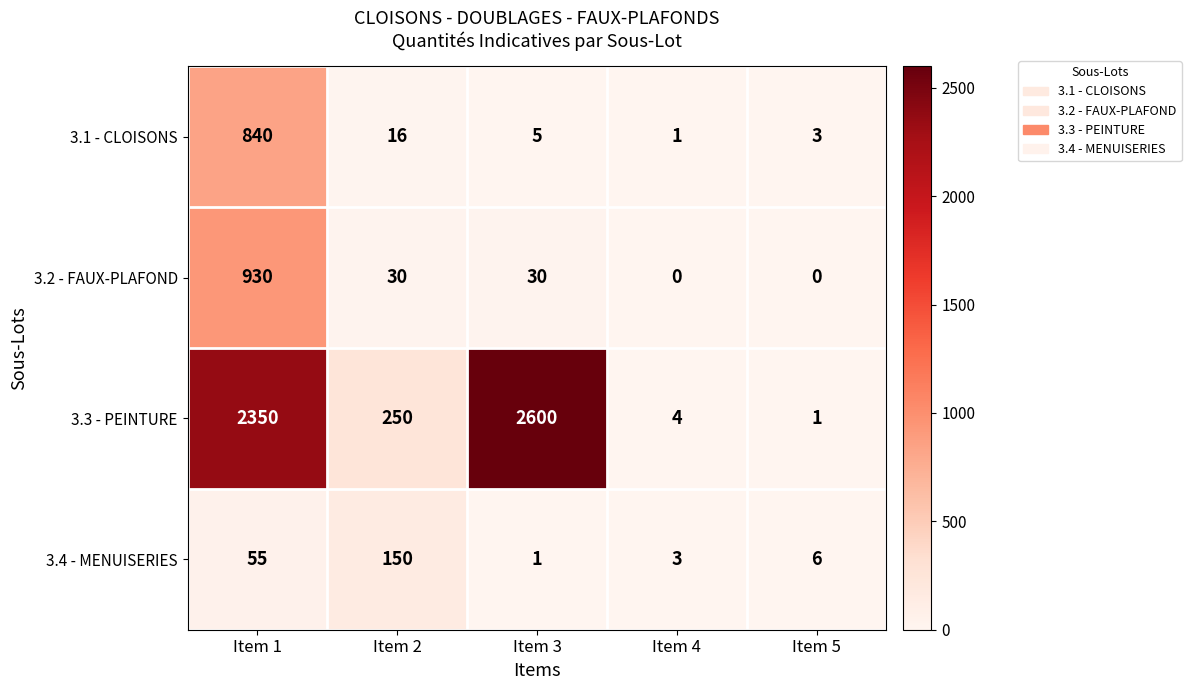

Reading right to left, extract all data points from this chart.

3.1 - CLOISONS: Item 5=3	Item 4=1	Item 3=5	Item 2=16	Item 1=840
3.2 - FAUX-PLAFOND: Item 5=0	Item 4=0	Item 3=30	Item 2=30	Item 1=930
3.3 - PEINTURE: Item 5=1	Item 4=4	Item 3=2600	Item 2=250	Item 1=2350
3.4 - MENUISERIES: Item 5=6	Item 4=3	Item 3=1	Item 2=150	Item 1=55